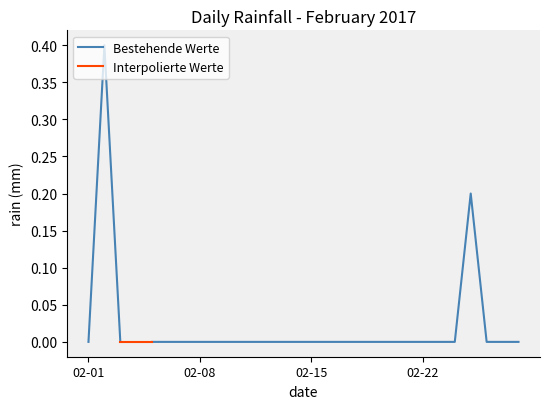

What position from the left is 26?

27